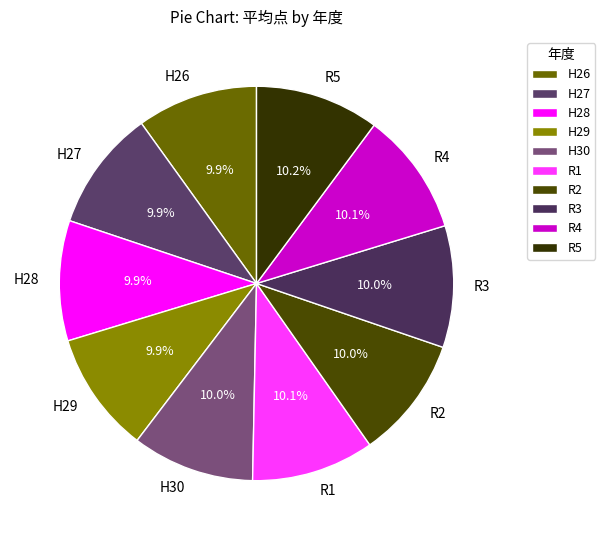

To the nearest percent, what is the combined percentage of R3 and H30?

20%